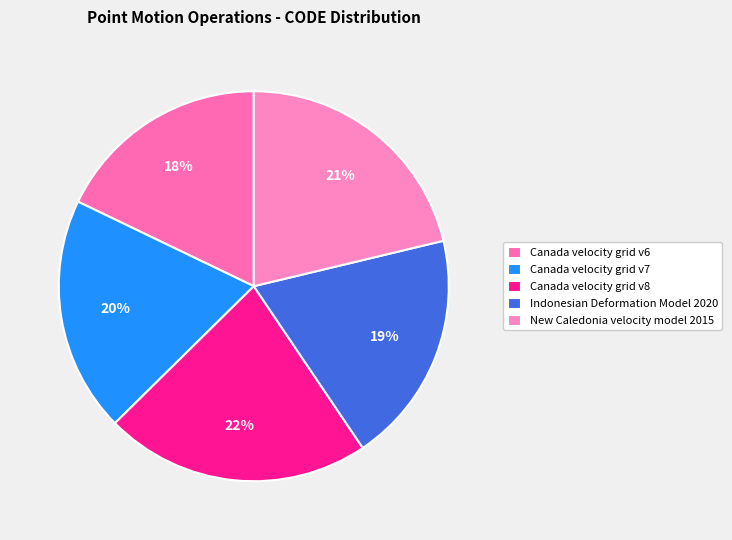

The Canada velocity grid v8 slice represents 9% of the pie. True or false?

False